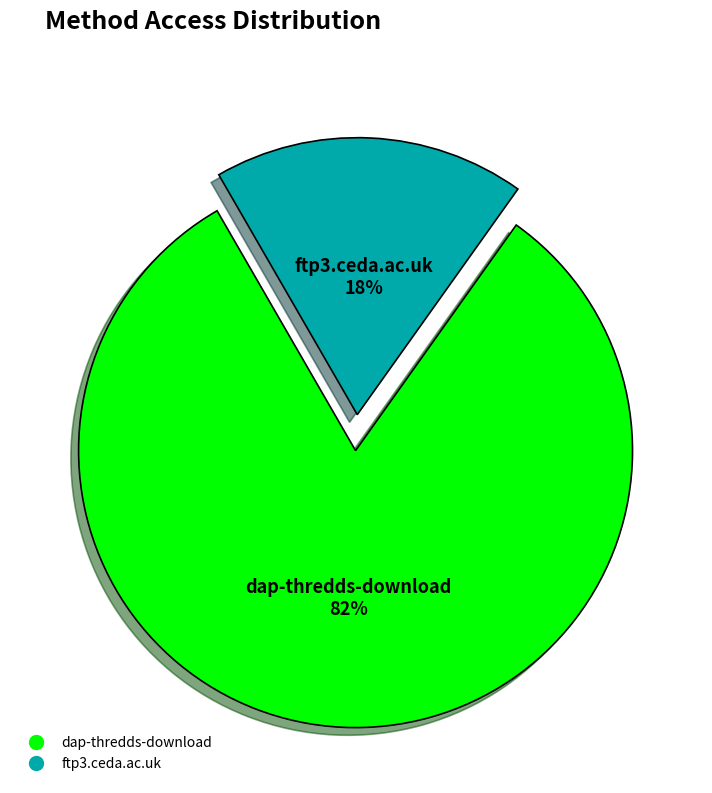

Which slice is the largest?

dap-thredds-download